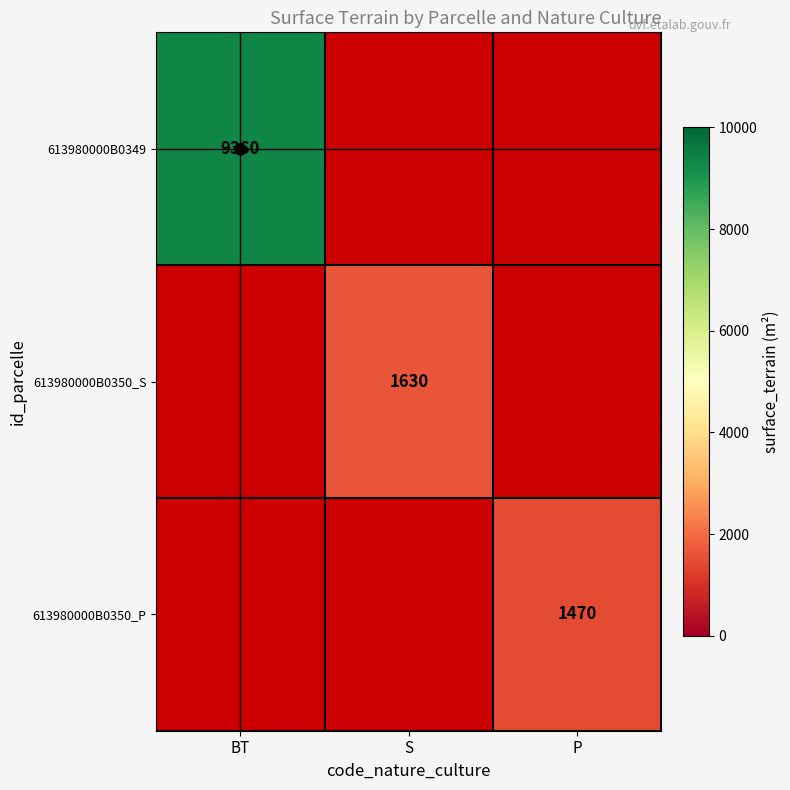

List the series in order of their peak value, highest first.

613980000B0349, 613980000B0350_S, 613980000B0350_P